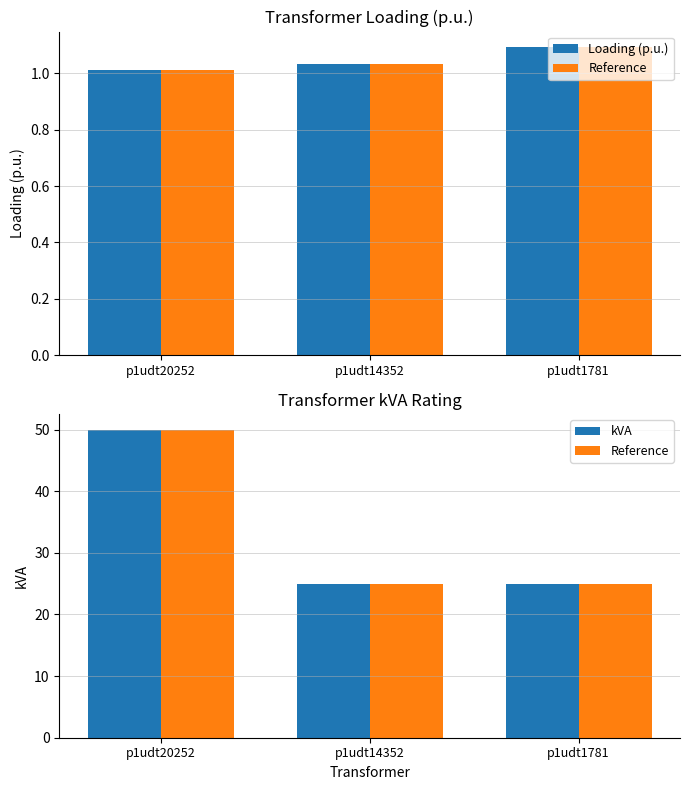

At which category is the sum across all series the highest?

p1udt20252